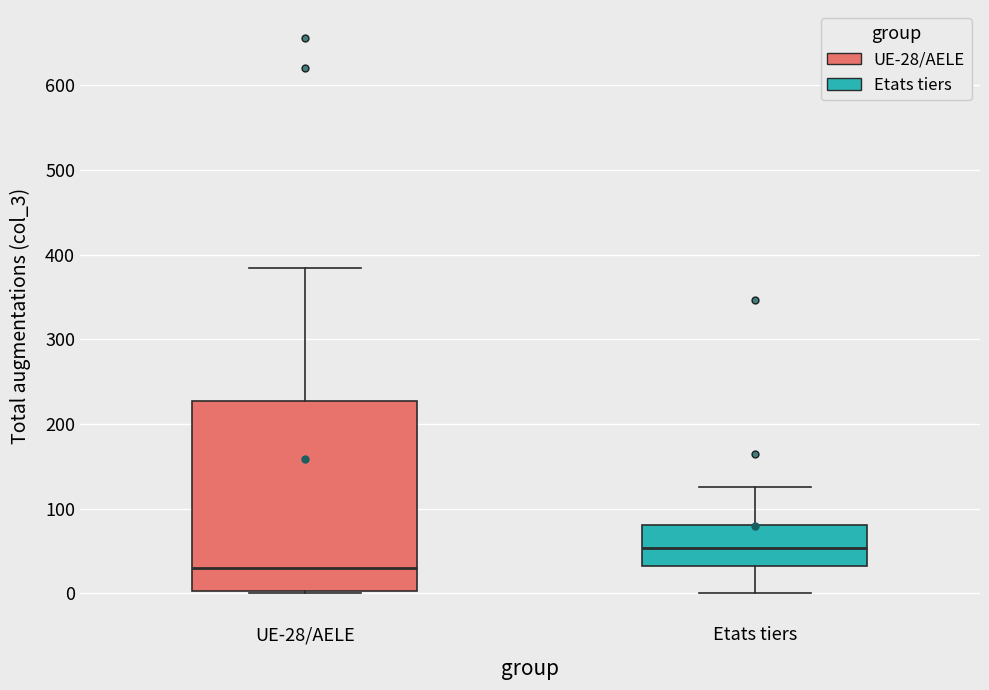

Comparing the boxes themselves (not the whiskers), which one is the tallest?

UE-28/AELE